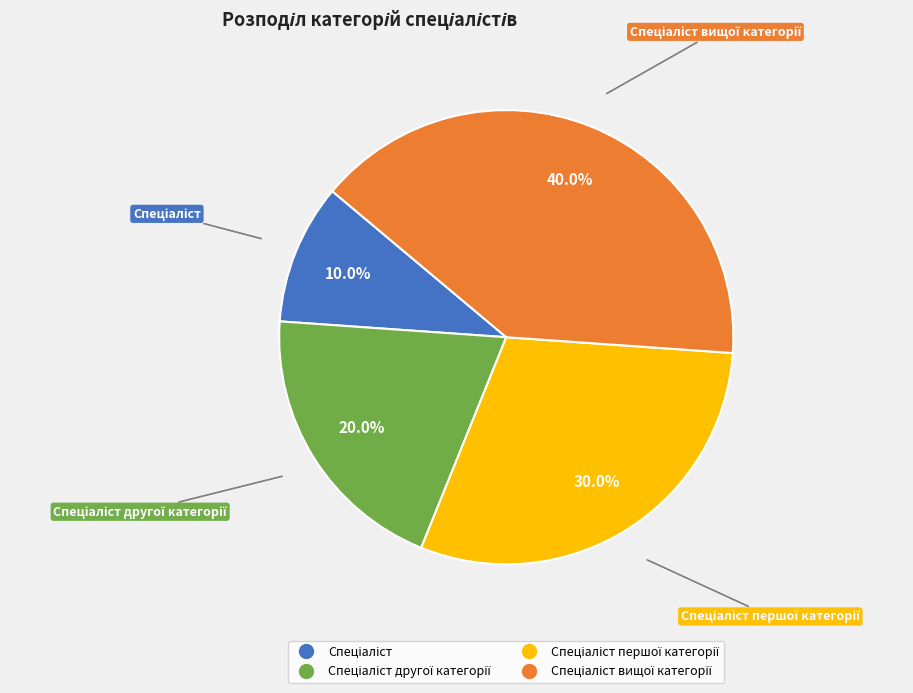

Is there a majority slice in this chart?

No